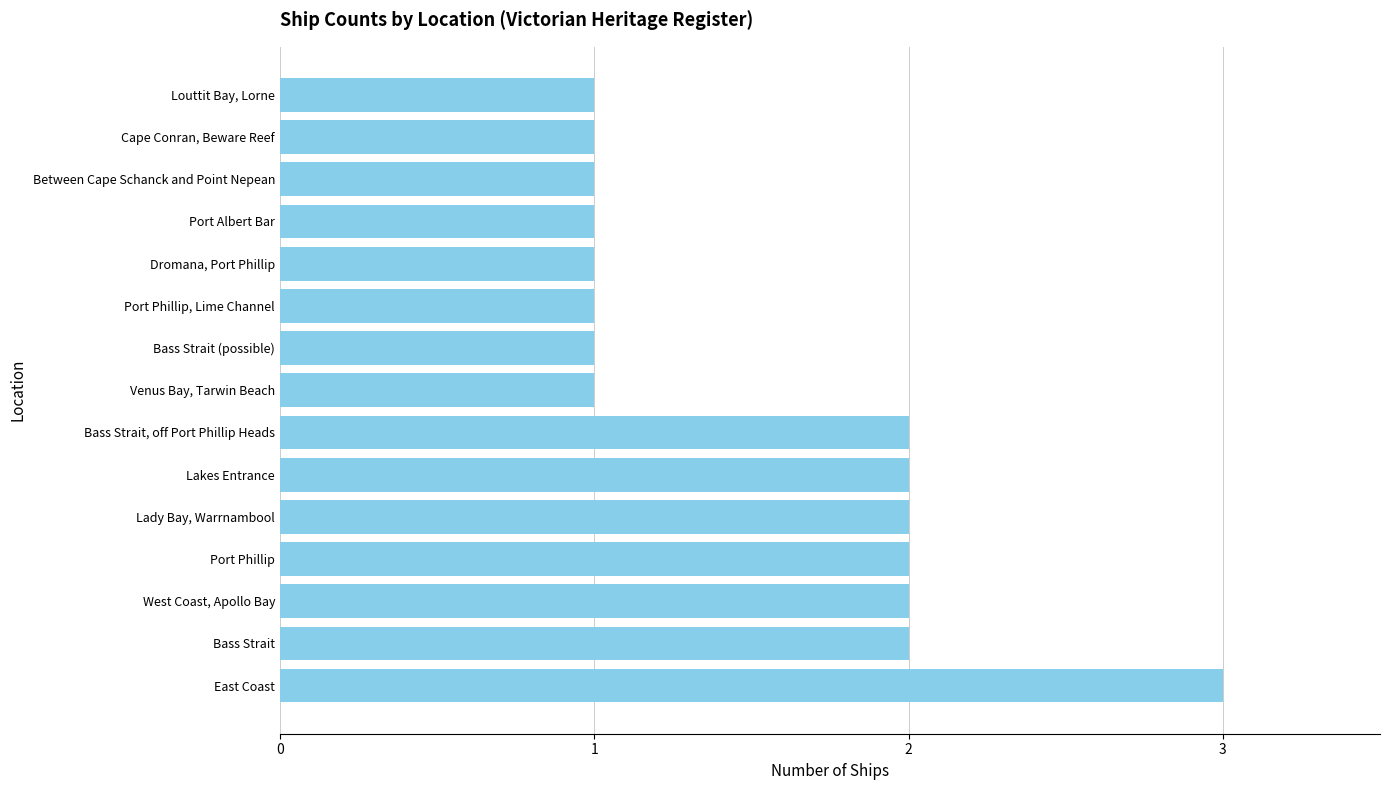

Count the values in the range 1 to 2.

14